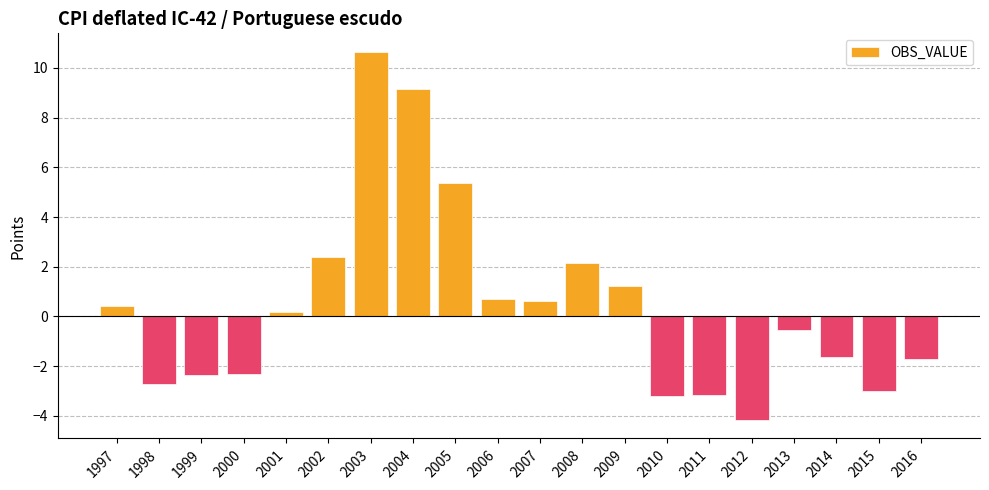

What is the smallest value displayed?

-4.2